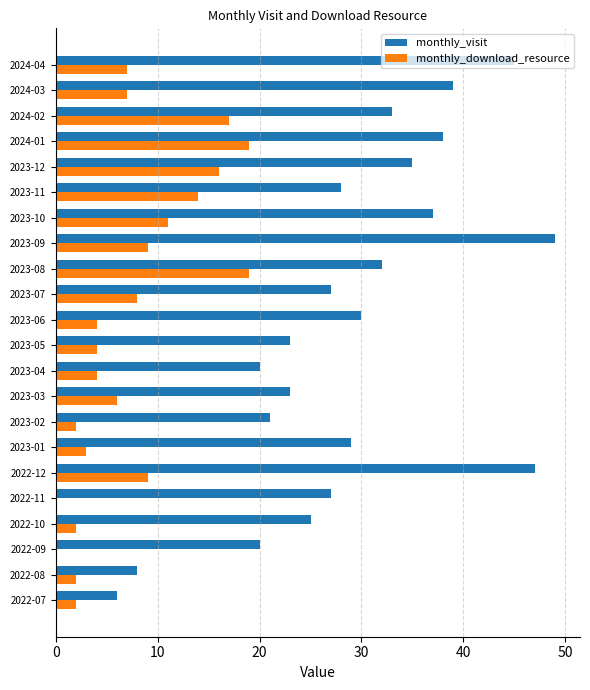

What is the total value across all series at 2023-03?

29